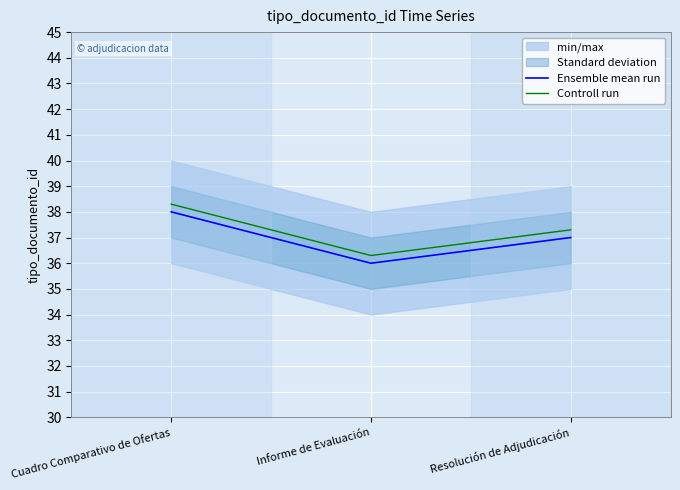

At which label is Ensemble mean run closest to 37?

Resolución de Adjudicación